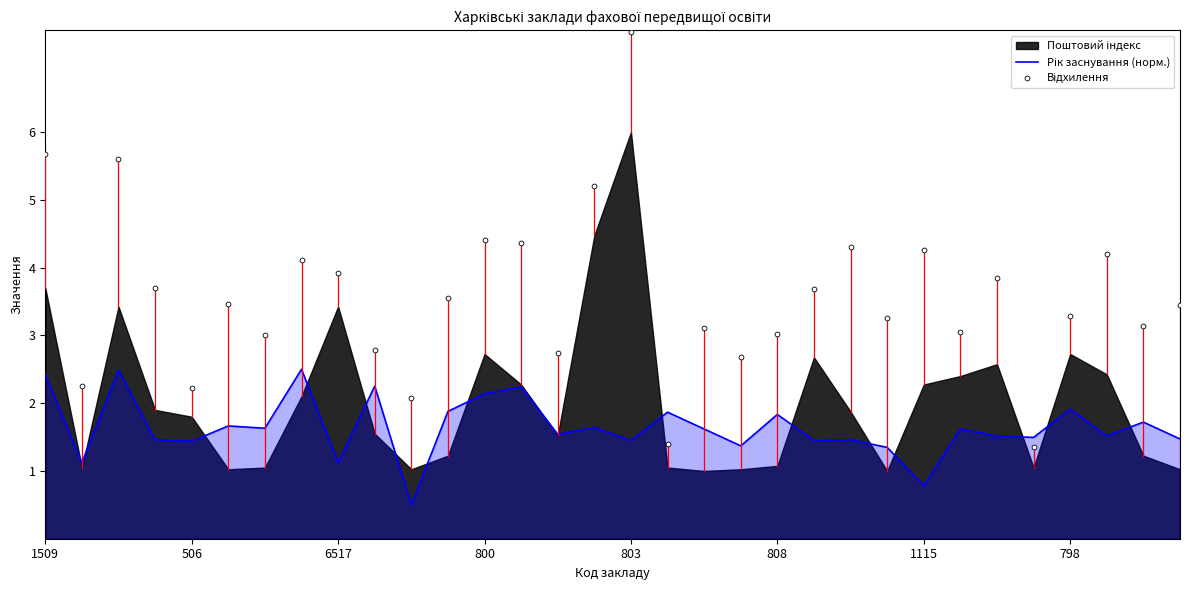

Which series has the largest Y range (max minus min)?

Відхилення